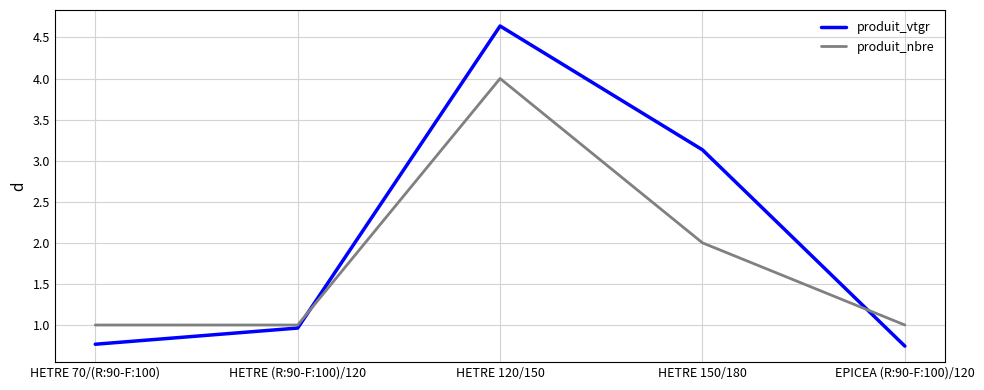

Which series changed the most between HETRE 70/(R:90-F:100) and HETRE 120/150?

produit_vtgr